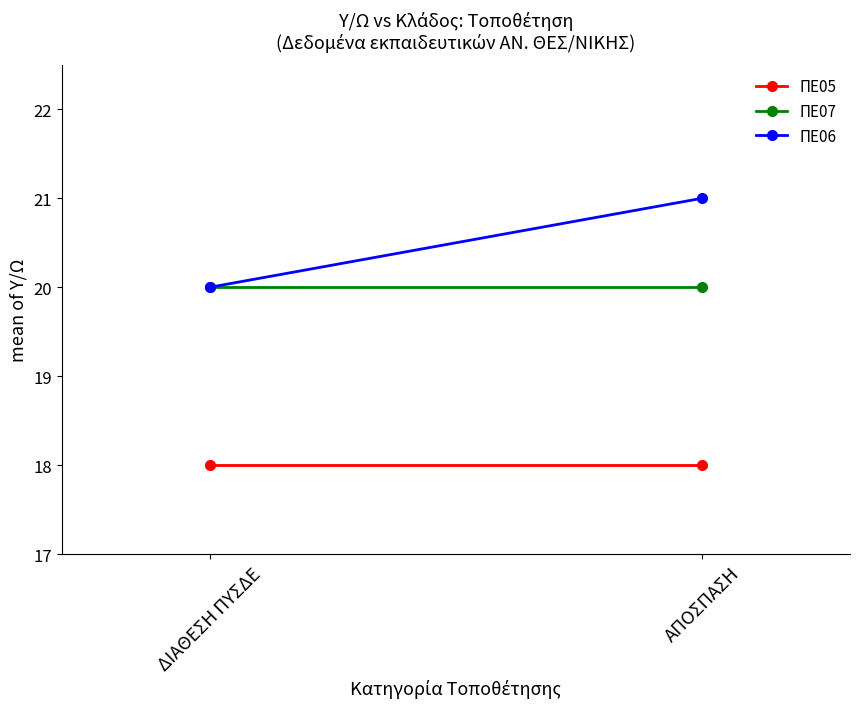

The ΠΕ05 series shows 18 at ΑΠΟΣΠΑΣΗ. True or false?

True